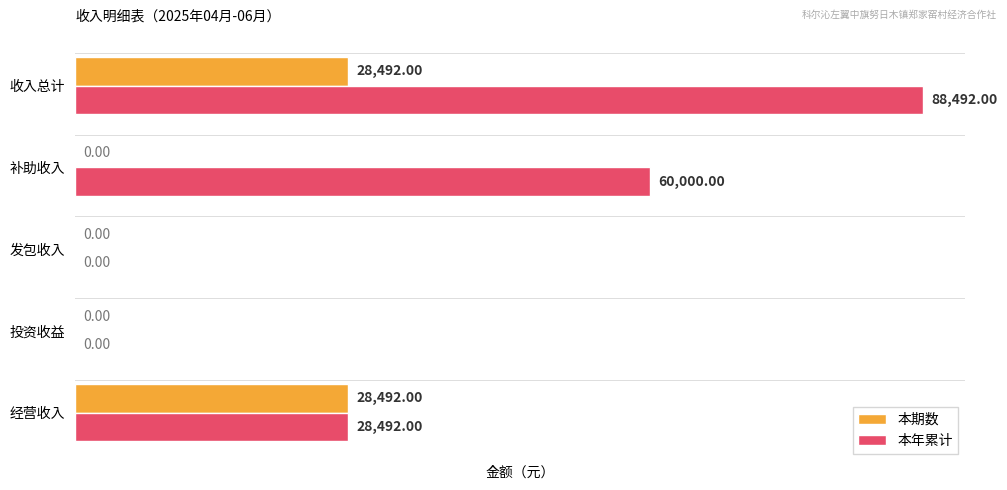

Which series has the widest spread of values?

本年累计